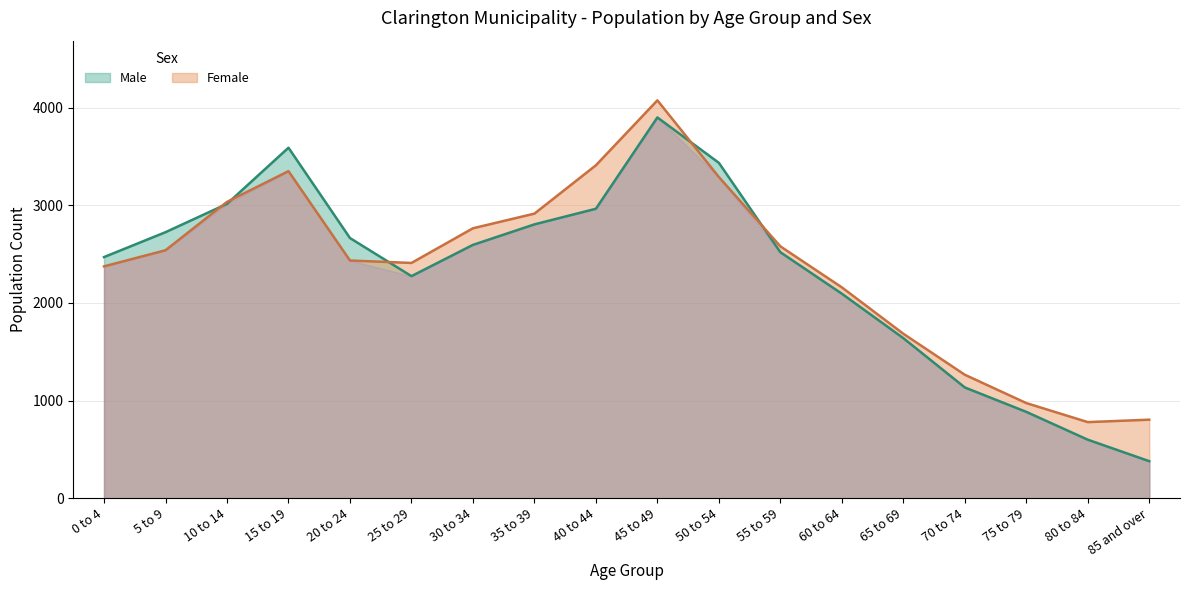

What is the total value across all series at 30 to 34?

5360